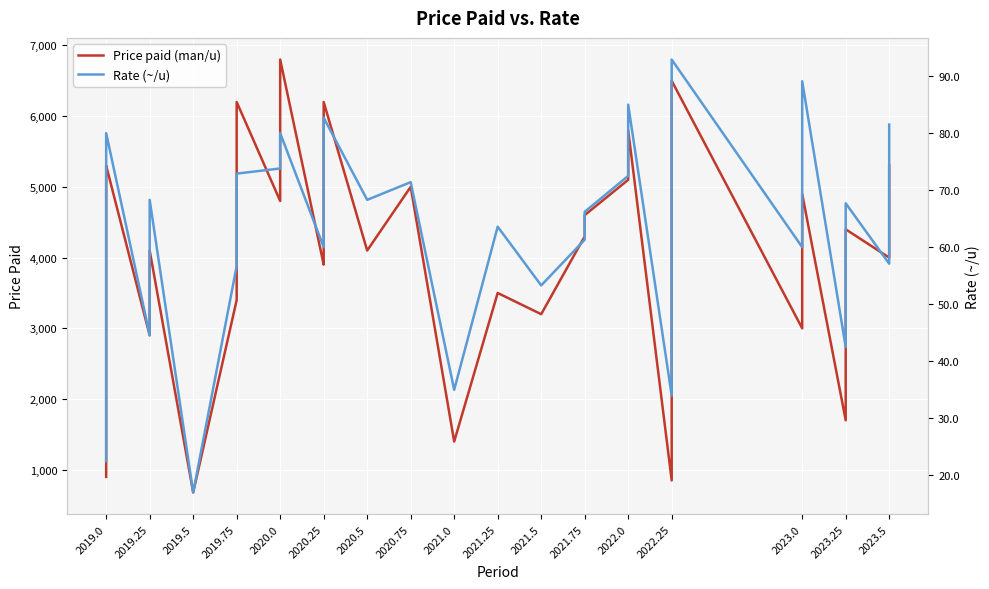

In Price paid (man/u), how many points are lower than both neighbors (excluding endpoints)?

11